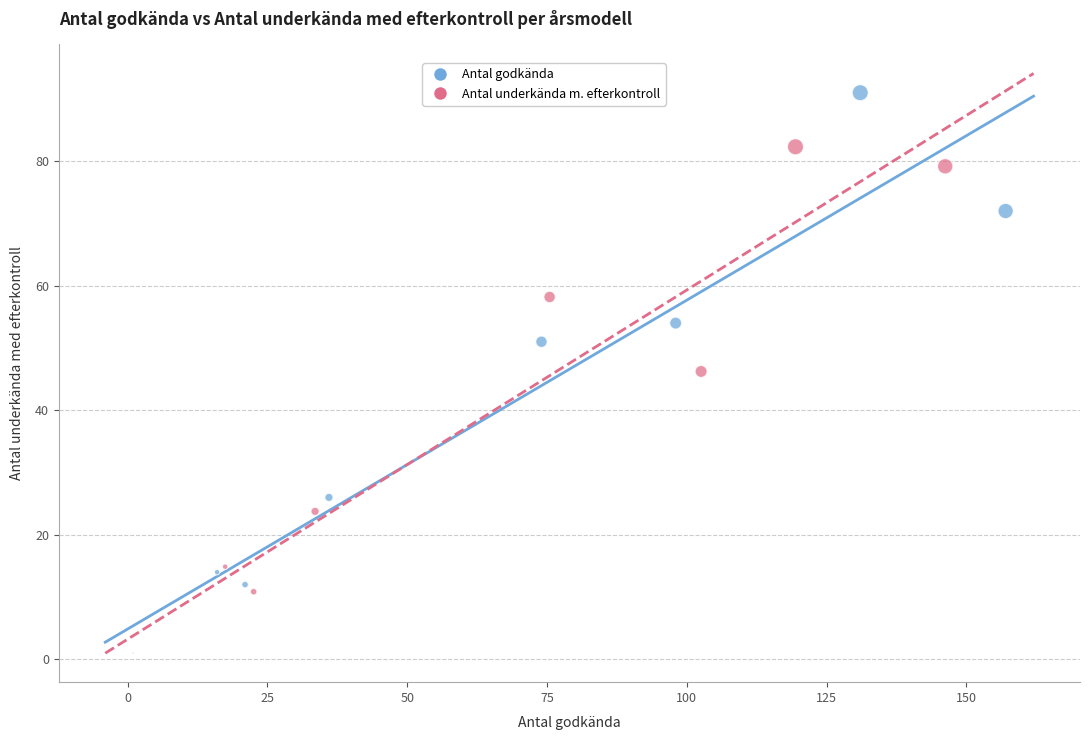

Which series has the largest Y range (max minus min)?

Antal godkända